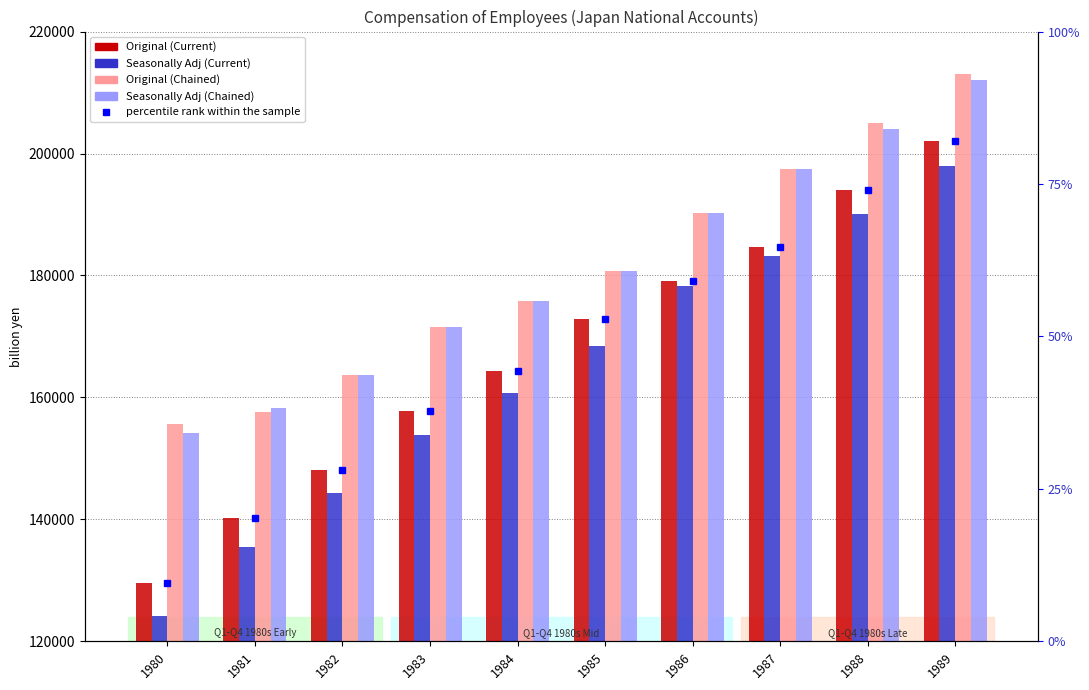

At which category does the chart reach its minimum across all series?

1980